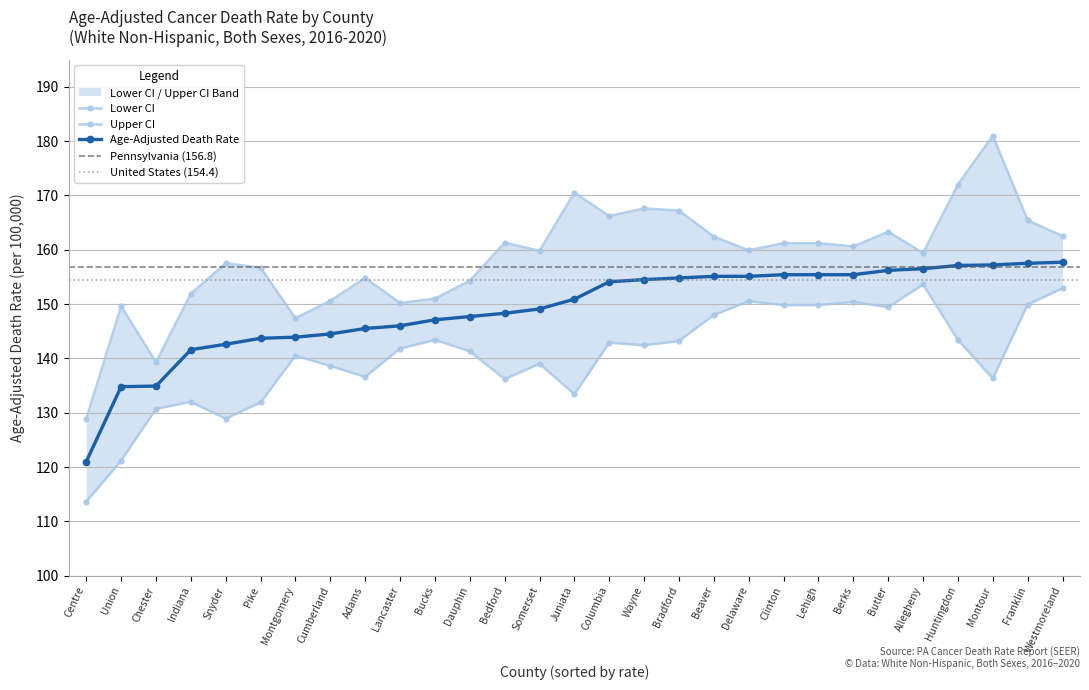

Is the value of Age-Adjusted Death Rate at Montgomery greater than the value of Lower CI at Berks?

No